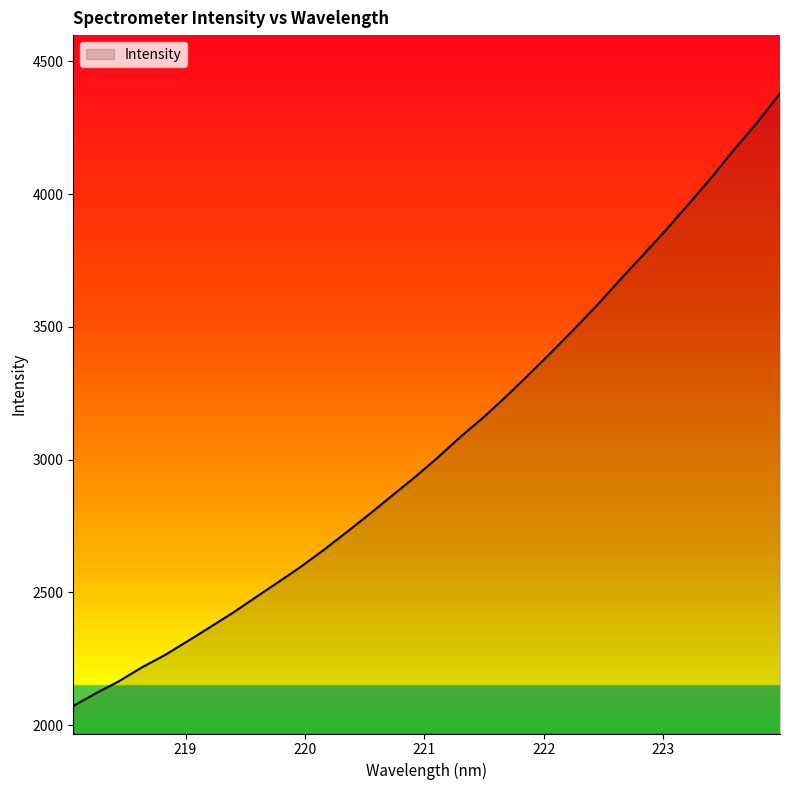

What is the difference between the maximum and minimum values?

2306.7